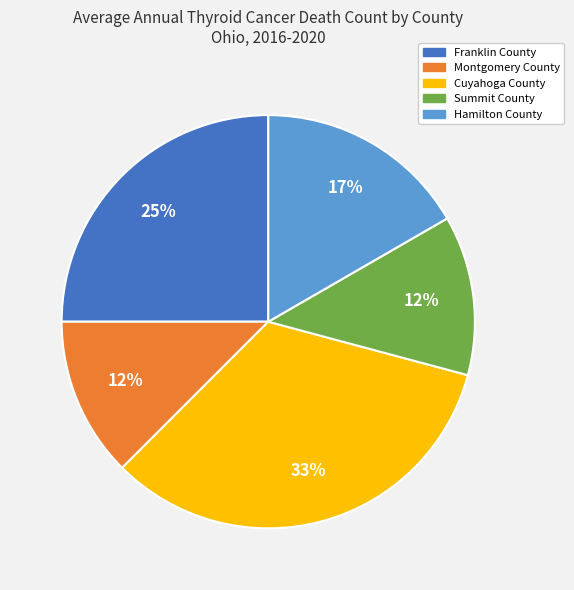

Which slice is the largest?

Cuyahoga County